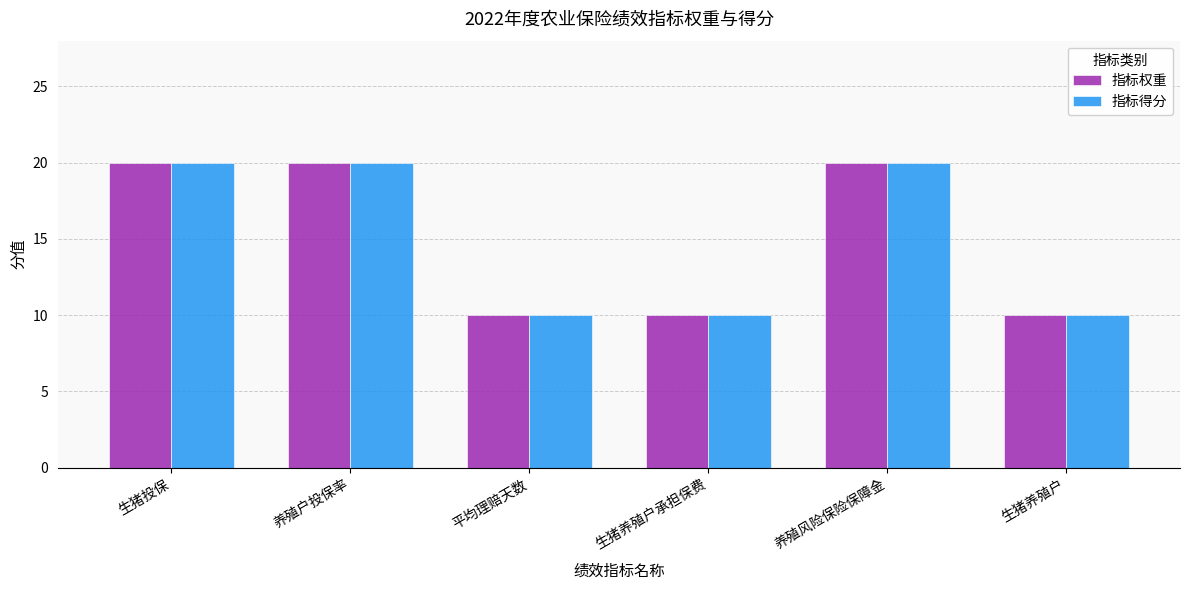

At how many categories does at least one series exceed 18?

3